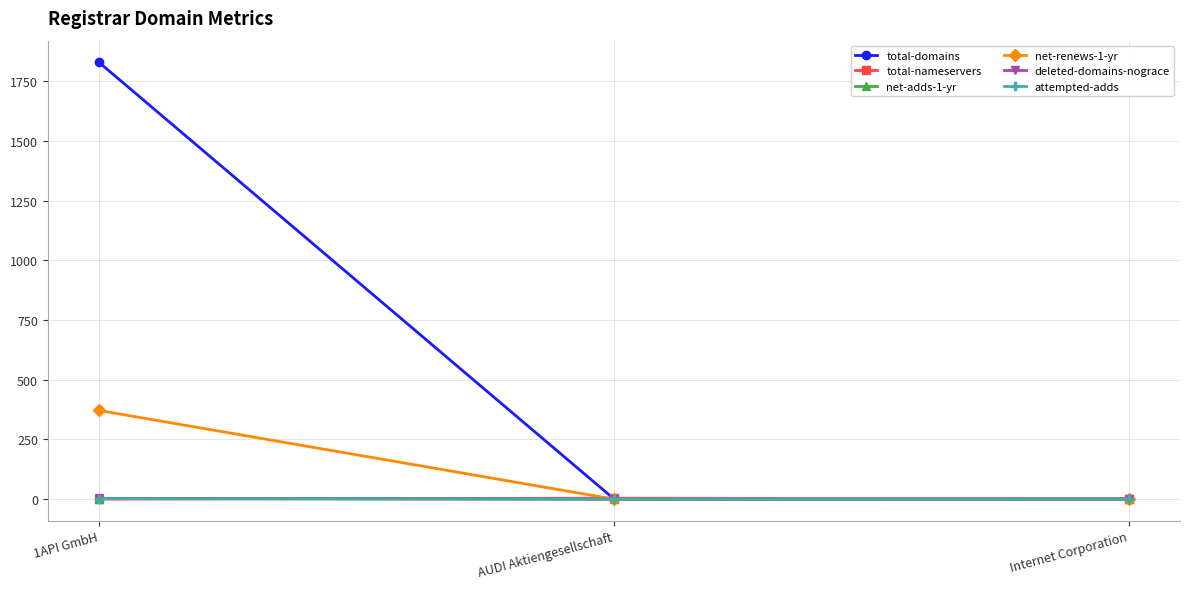

Is it true that net-adds-1-yr equals 1 at Internet Corporation?

False